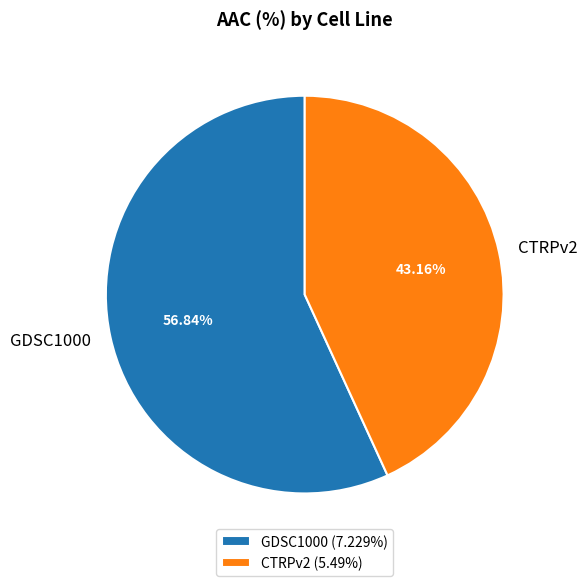

What percentage is the GDSC1000 slice, to the nearest percent?

57%